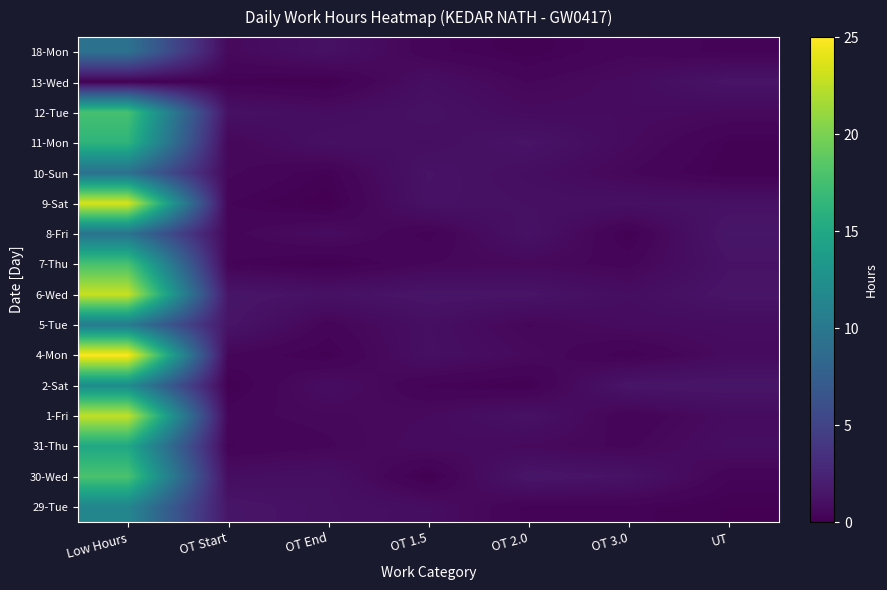

How many series are shown in this chart?

16